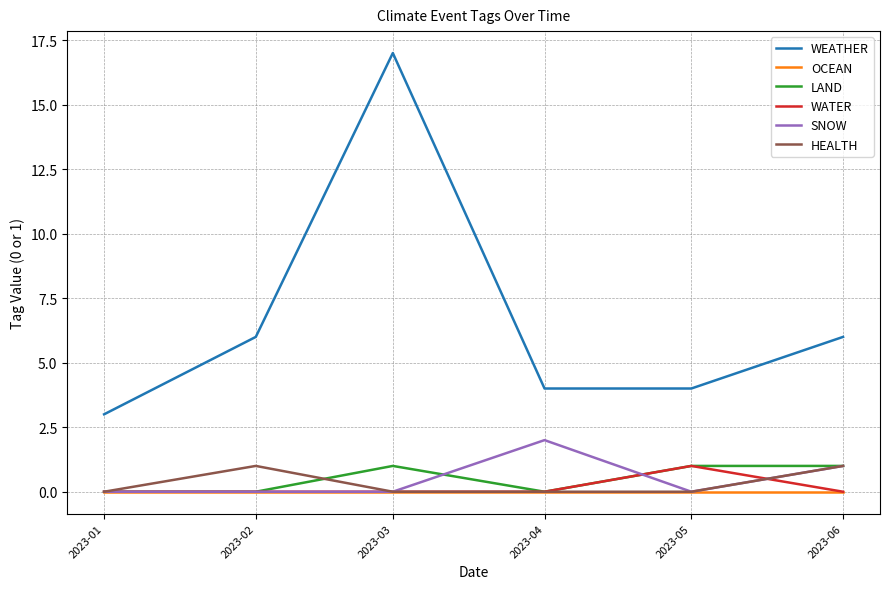

True or false: WEATHER and WATER cross at least once.

False